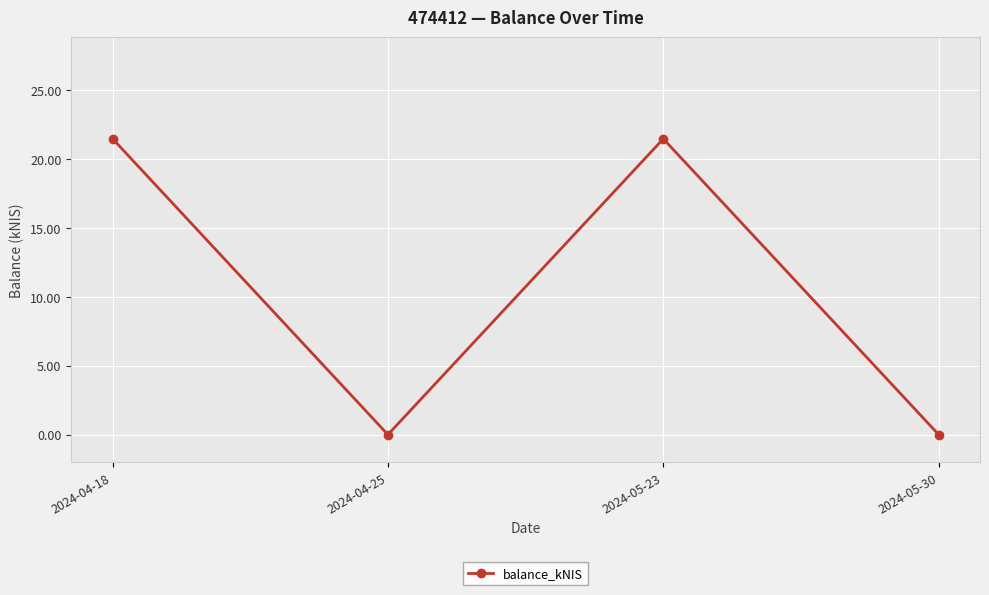

Where does the data first go above 21?

2024-04-18